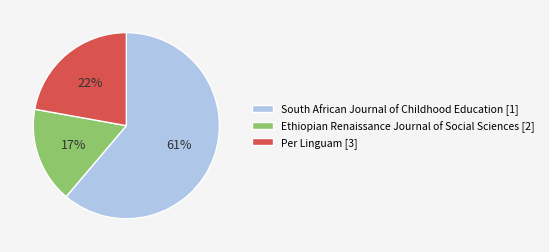

True or false: Ethiopian Renaissance Journal of Social Sciences [2] accounts for 17% of the total.

True